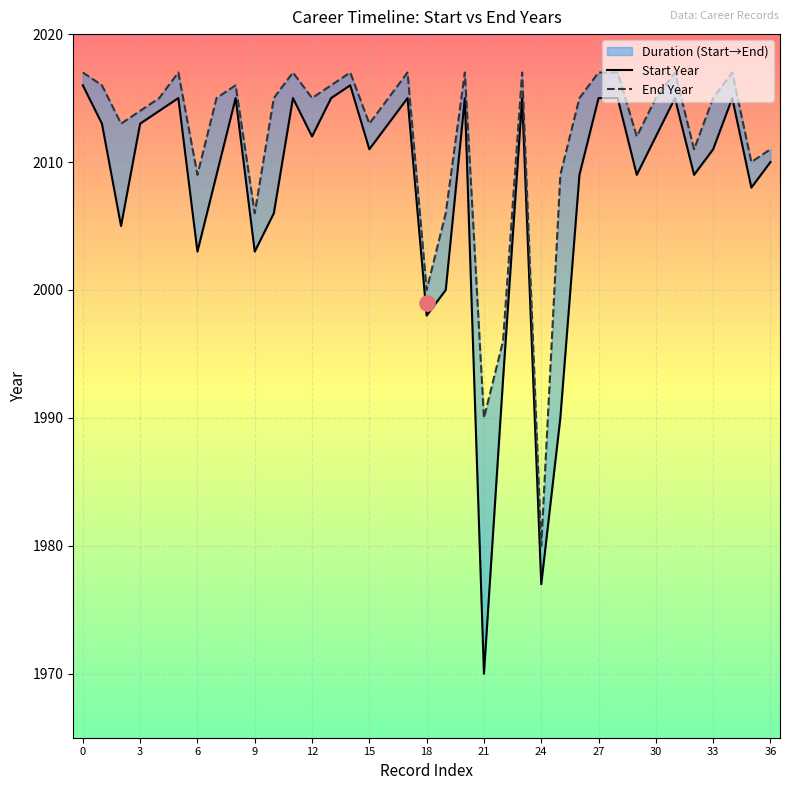

Approximately how many times larger is the value at 24 compared to 2005?

1.0